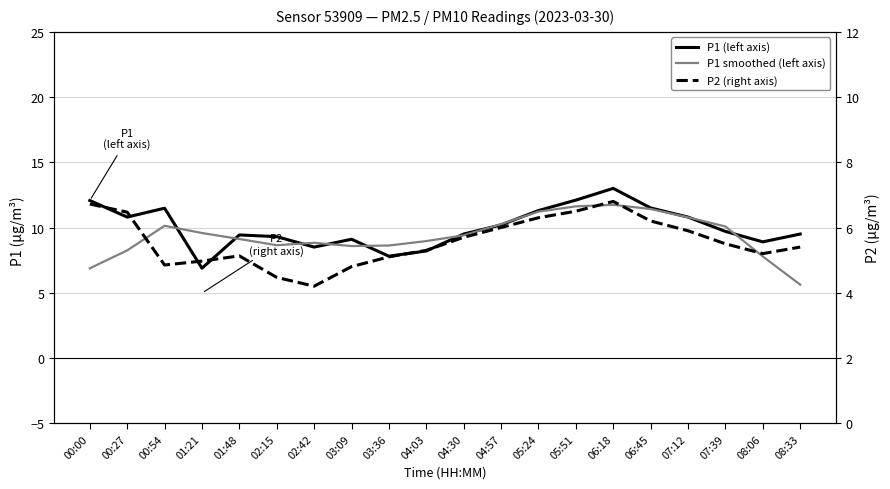

Reading left to right, transcribe all the data shown in this chart.

P1 (left): 00:00=12.1	00:27=10.8	00:54=11.5	01:21=6.9	01:48=9.4	02:15=9.3	02:42=8.5	03:09=9.1	03:36=7.8	04:03=8.2	04:30=9.5	04:57=10.2	05:24=11.3	05:51=12.1	06:18=13.0	06:45=11.5	07:12=10.8	07:39=9.7	08:06=8.9	08:33=9.5
P1 smoothed (left): 00:00=6.9	00:27=8.2	00:54=10.1	01:21=9.6	01:48=9.1	02:15=8.6	02:42=8.8	03:09=8.6	03:36=8.6	04:03=9.0	04:30=9.4	04:57=10.3	05:24=11.2	05:51=11.6	06:18=11.7	06:45=11.4	07:12=10.8	07:39=10.1	08:06=7.8	08:33=5.6
P2 (right): 00:00=6.7	00:27=6.5	00:54=4.8	01:21=5.0	01:48=5.1	02:15=4.5	02:42=4.2	03:09=4.8	03:36=5.1	04:03=5.3	04:30=5.7	04:57=6.0	05:24=6.3	05:51=6.5	06:18=6.8	06:45=6.2	07:12=5.9	07:39=5.5	08:06=5.2	08:33=5.4